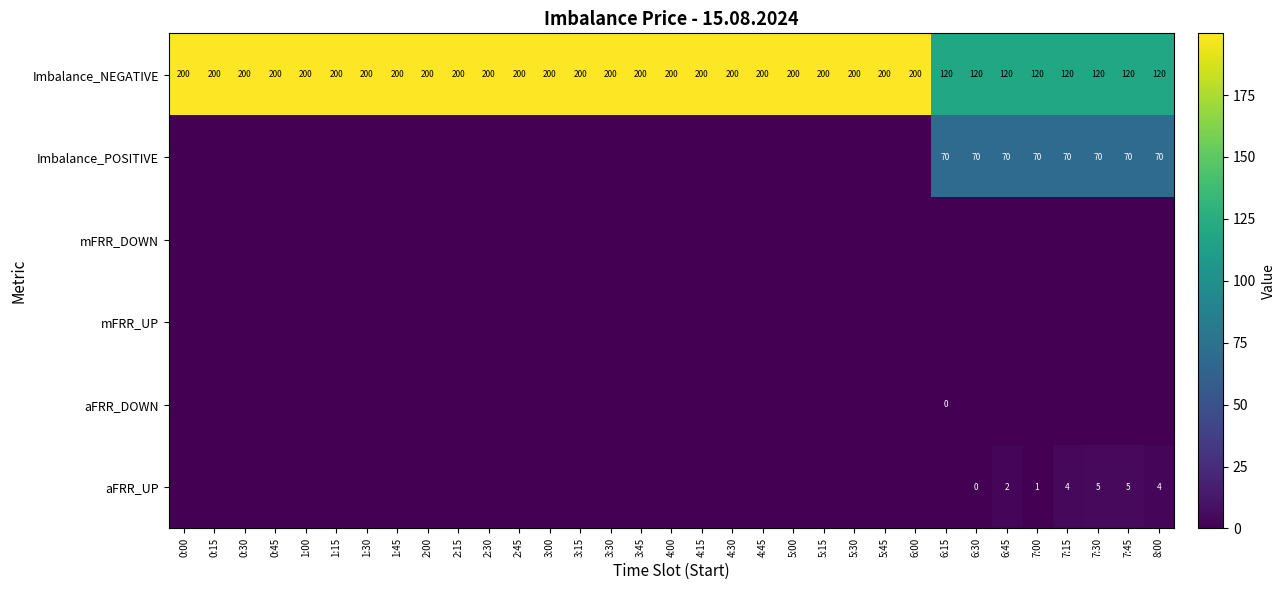

True or false: Imbalance_NEGATIVE has a value of 200 at 2:00.

True